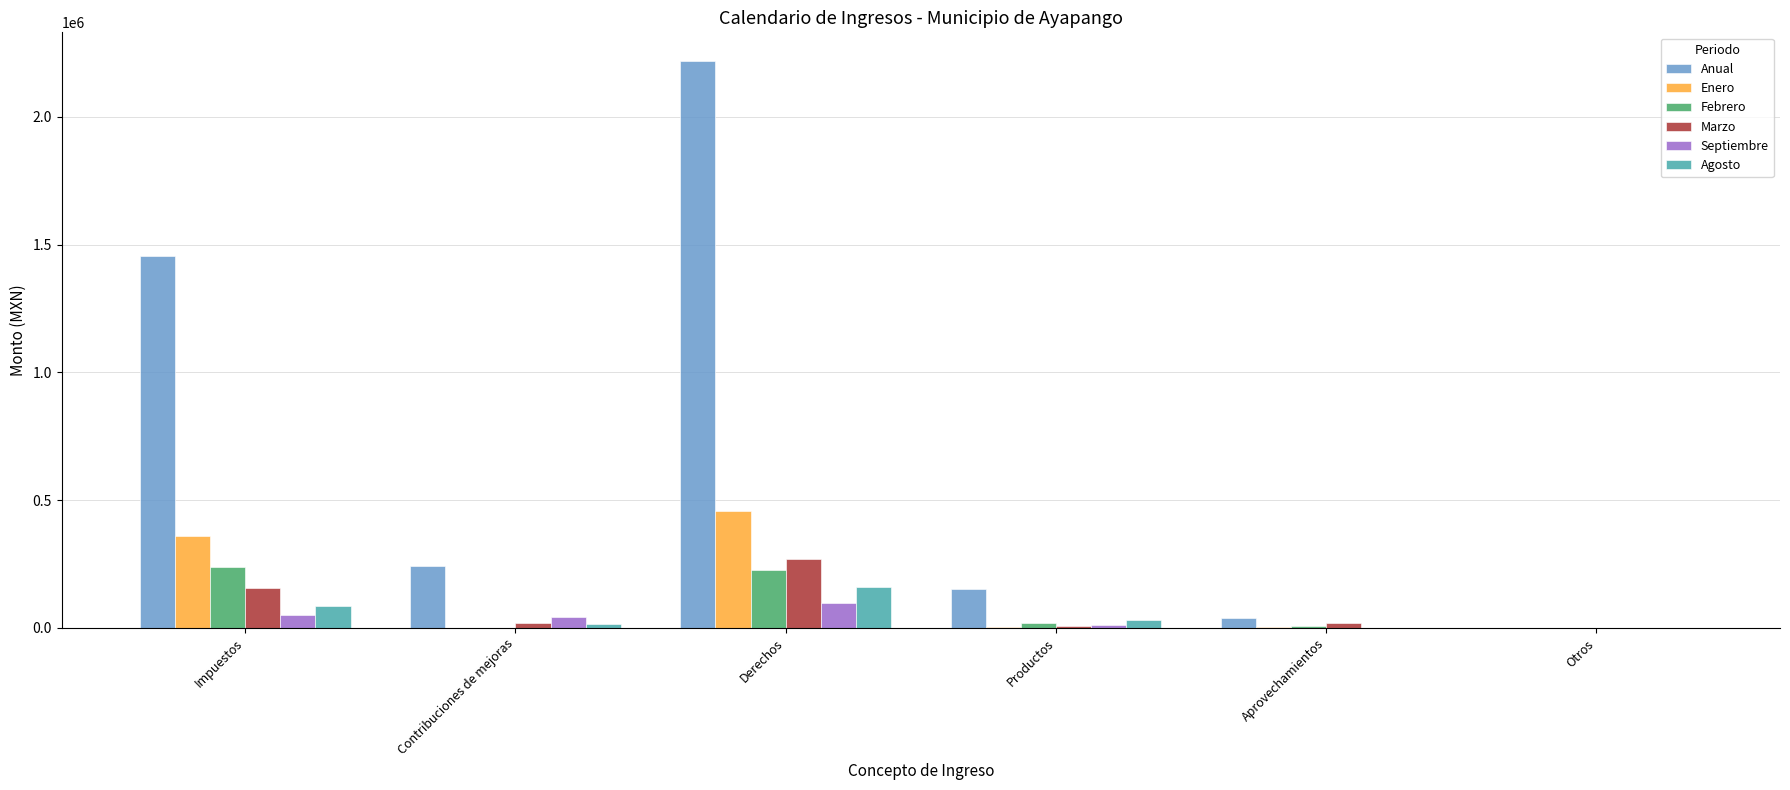

Between Impuestos and Aprovechamientos, which series saw the biggest shift?

Anual